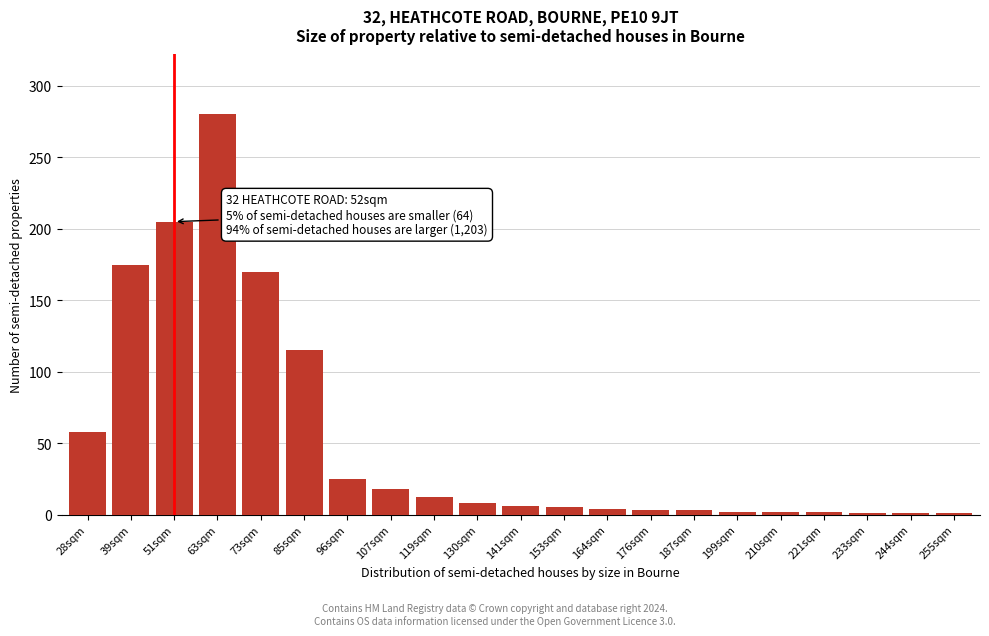

Which category has the highest value across all series?

63sqm